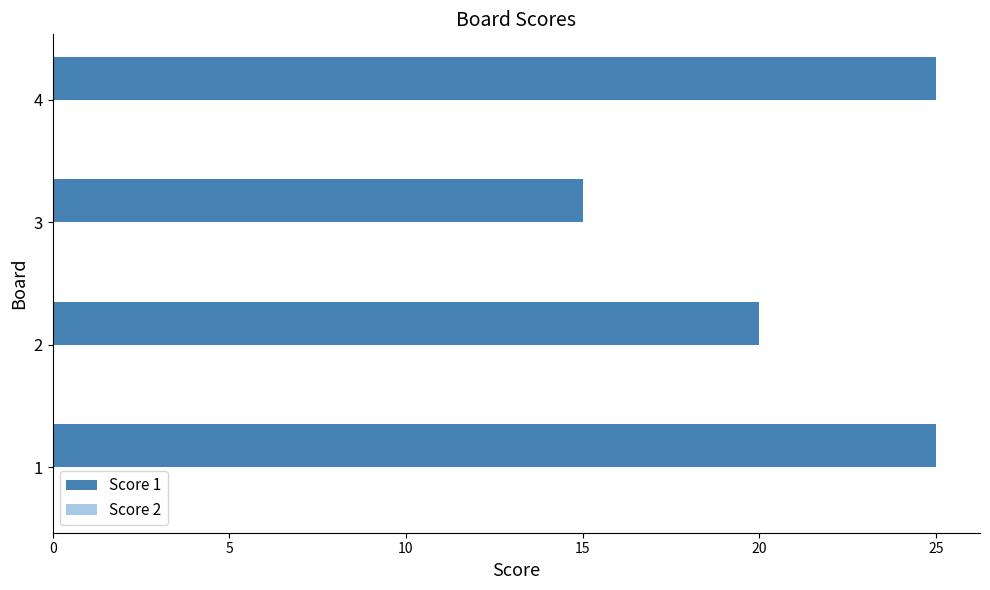

What is the ratio of the value at 2 to the value at 3?

1.3